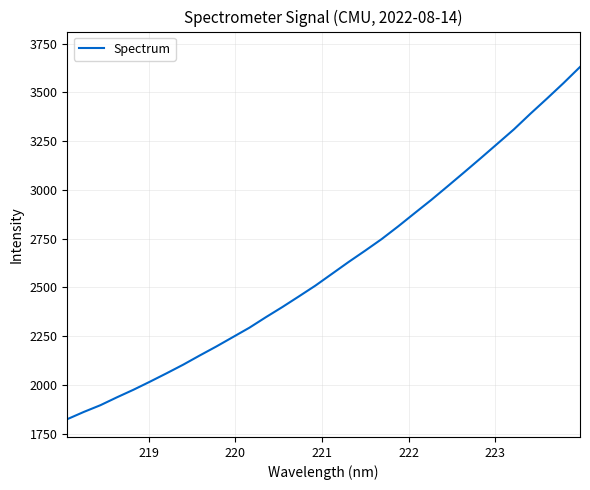

What is the minimum value shown in the chart?

1824.8